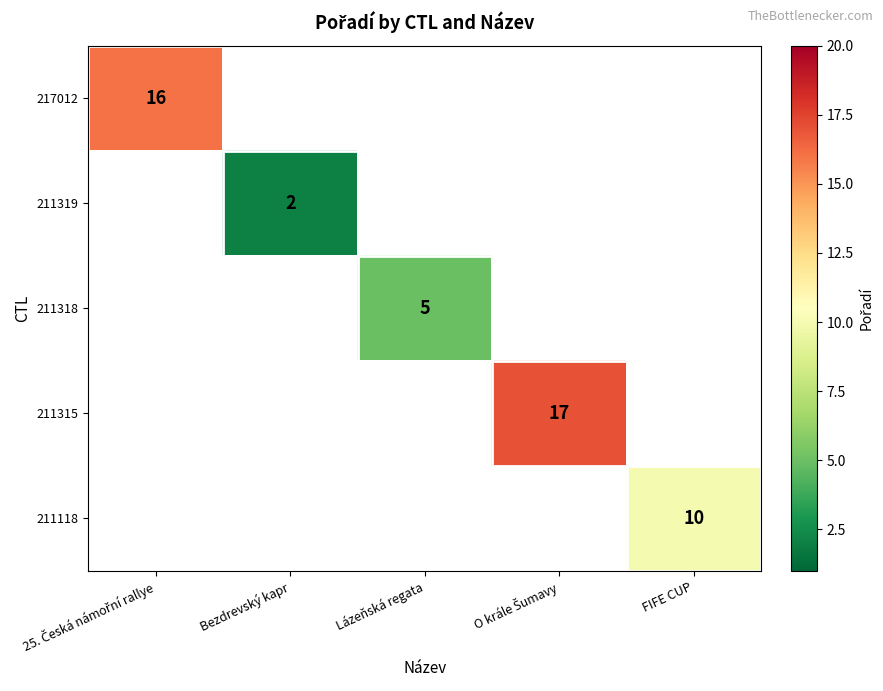

At how many categories does at least one series exceed 10?

2